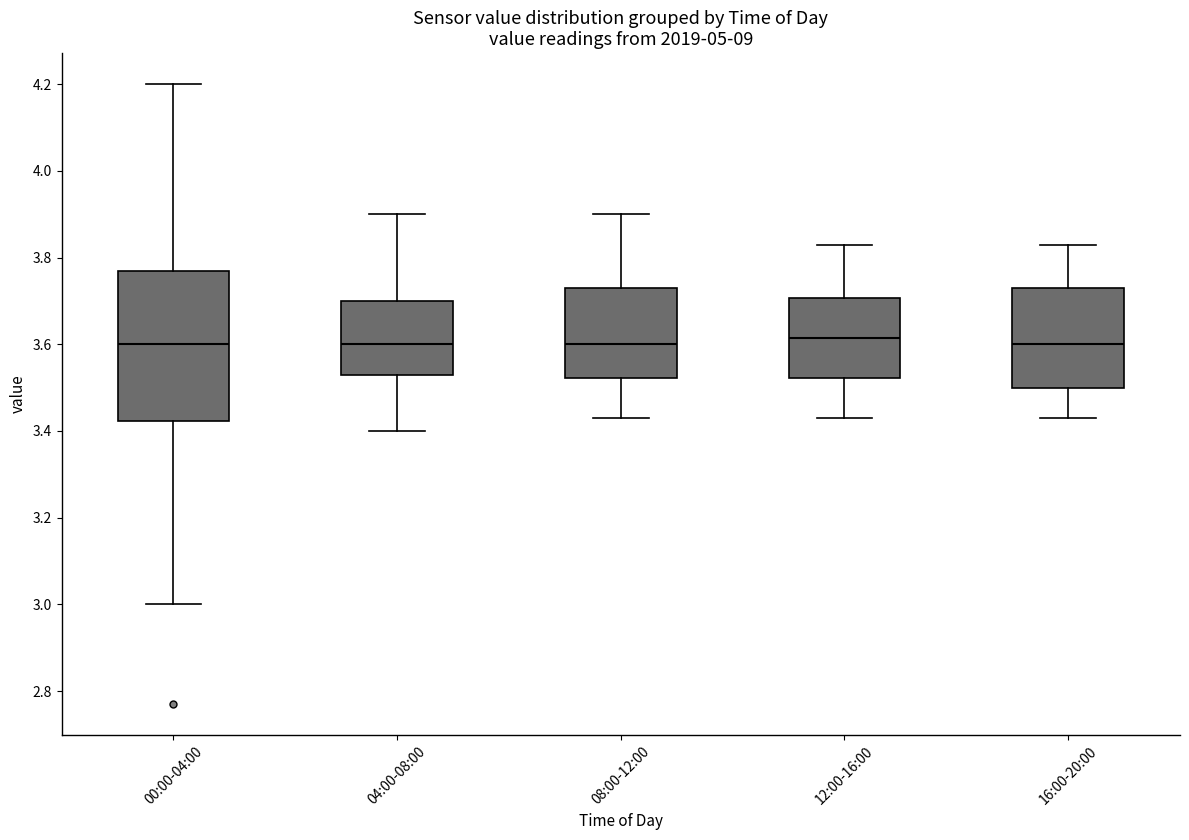

Which box is the tallest, from its lower edge to its upper edge?

00:00-04:00